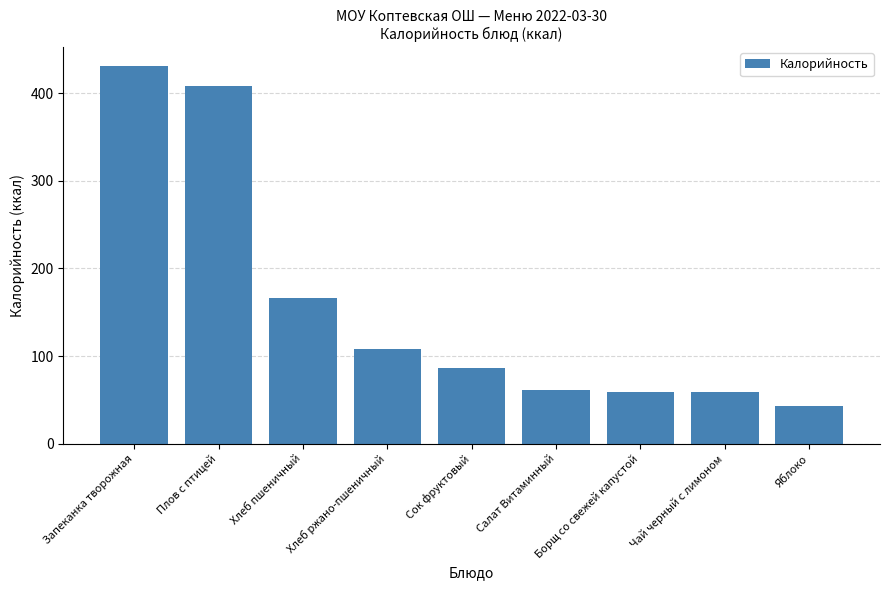

What is the change in value from Сок фруктовый to Чай черный с лимоном?

-27.8